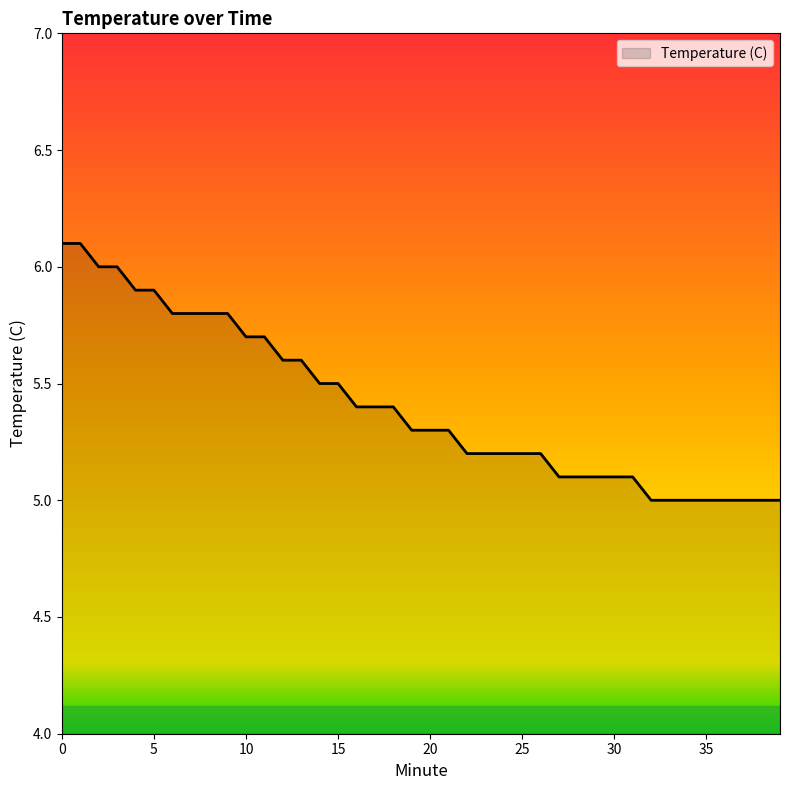

What is the greatest value displayed?

6.1